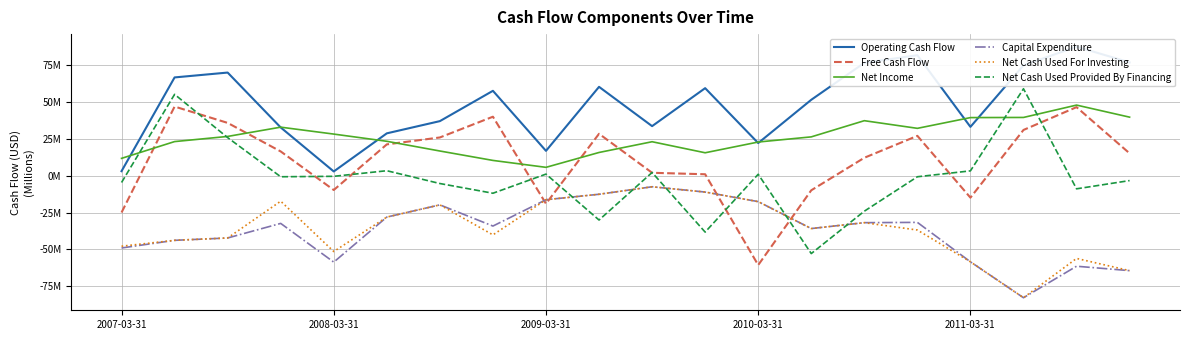

What is the minimum value for Net Income?

5.7